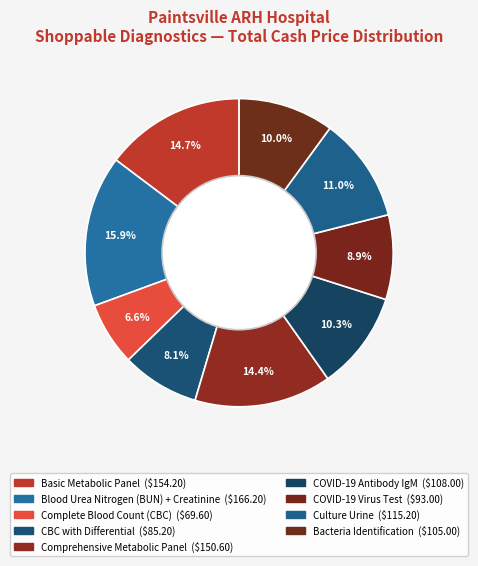

Does any single category account for the majority?

No